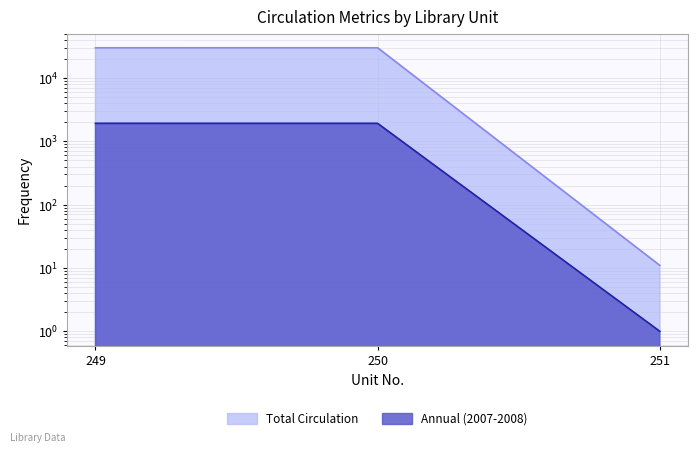

At which category is the sum across all series the highest?

249